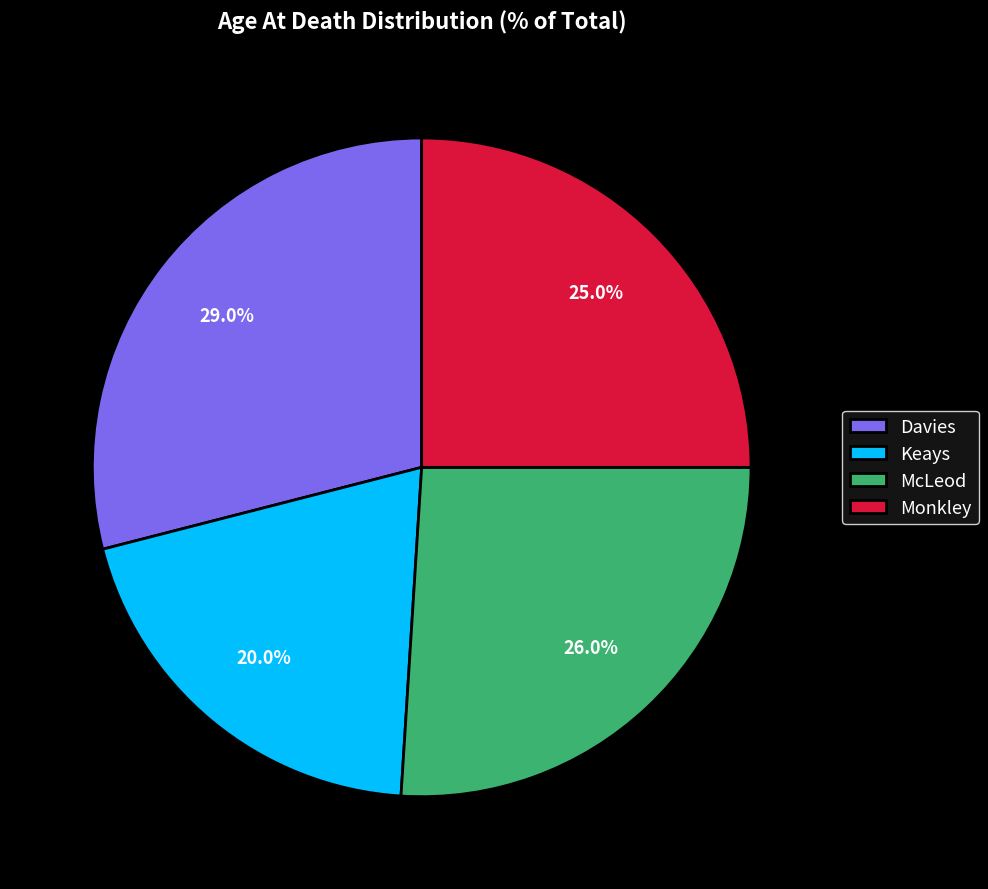

What is the total percentage of Monkley and Keays?

45.0%